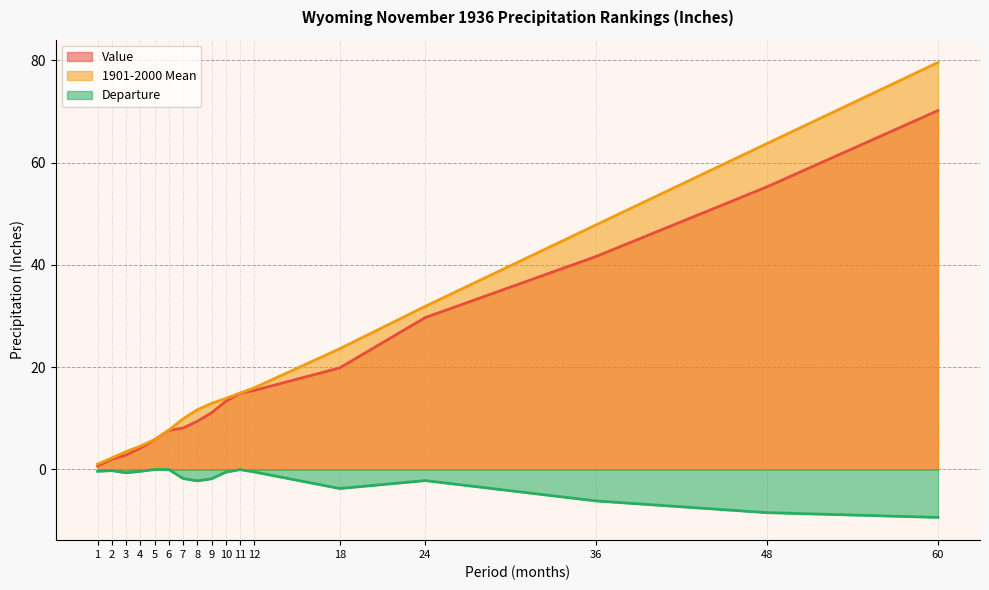

At 5, list the series in order from smallest to largest.

Departure, Value, 1901-2000 Mean